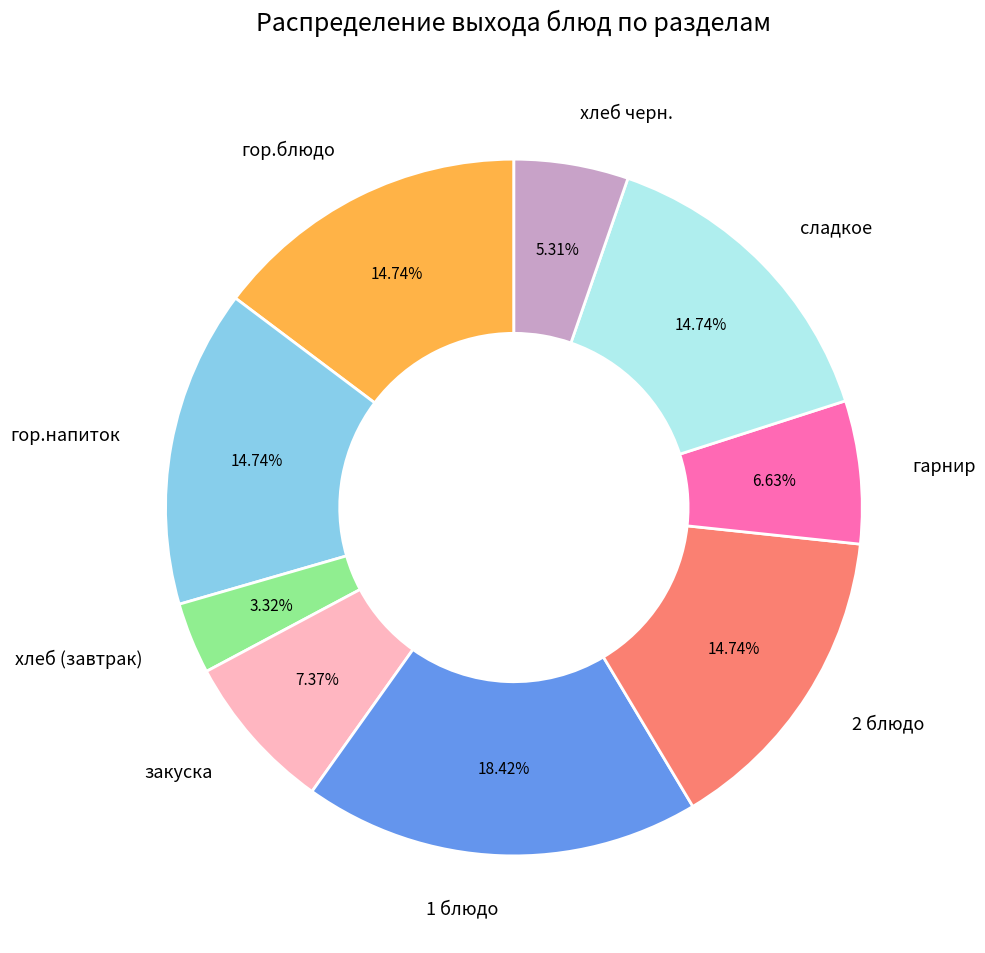

How many slices are in this pie chart?

9